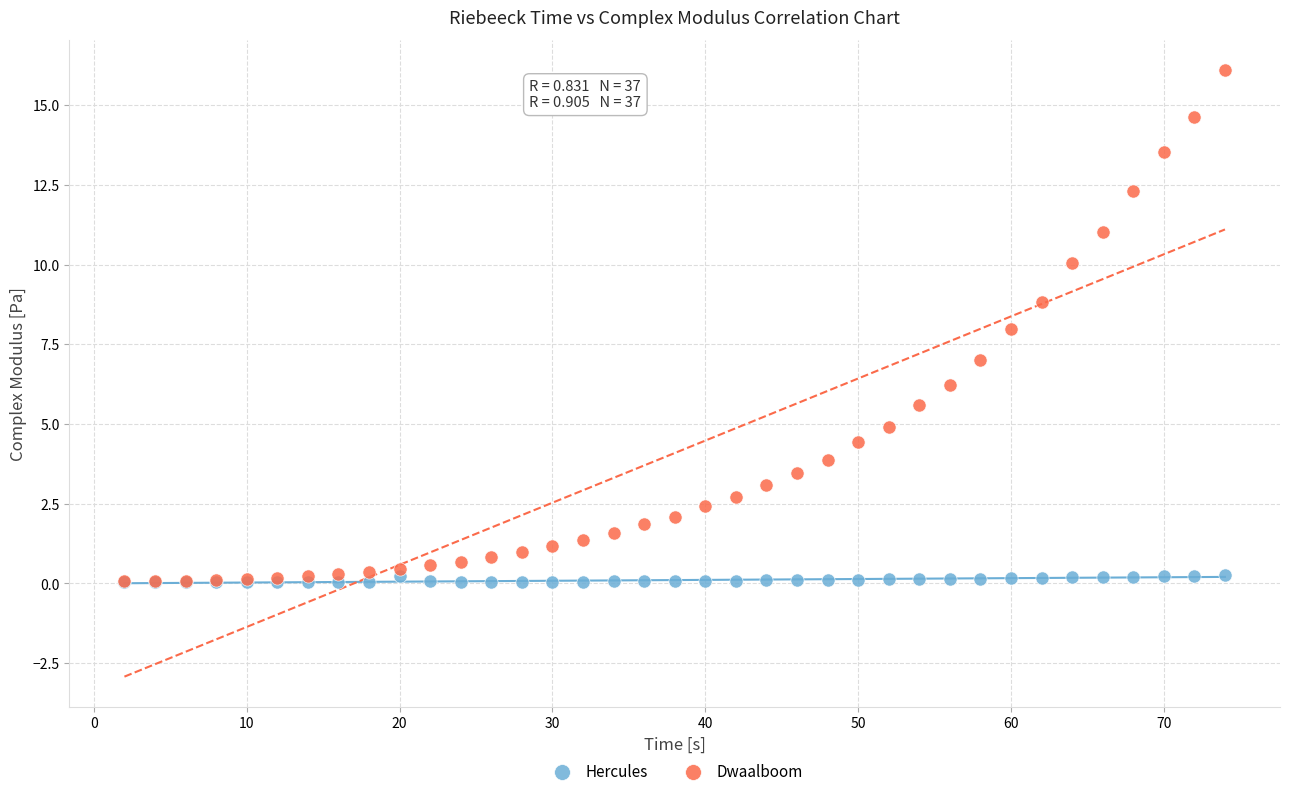

What are all the series names shown in the legend?

Hercules, Dwaalboom